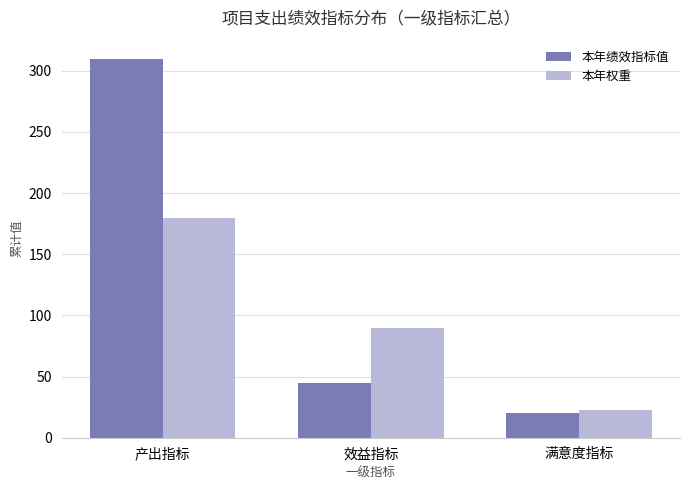

Reading left to right, extract all data points from this chart.

本年绩效指标值: 310.0	45.0	20.0
本年权重: 180.0	90.0	22.5